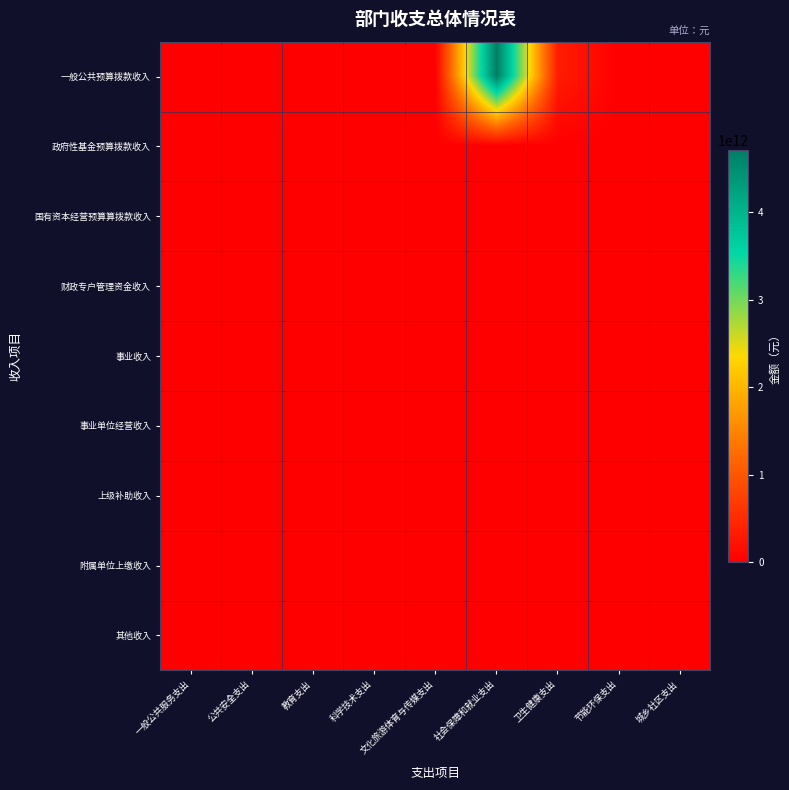

How many data points does each series have?

9